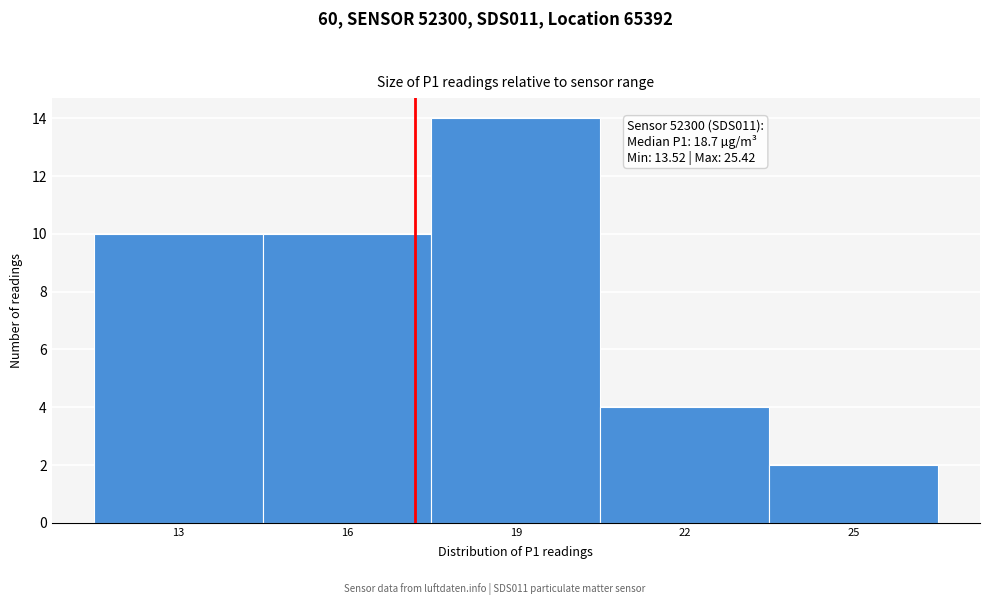

Reading left to right, extract all data points from this chart.

13=10	16=10	19=14	22=4	25=2